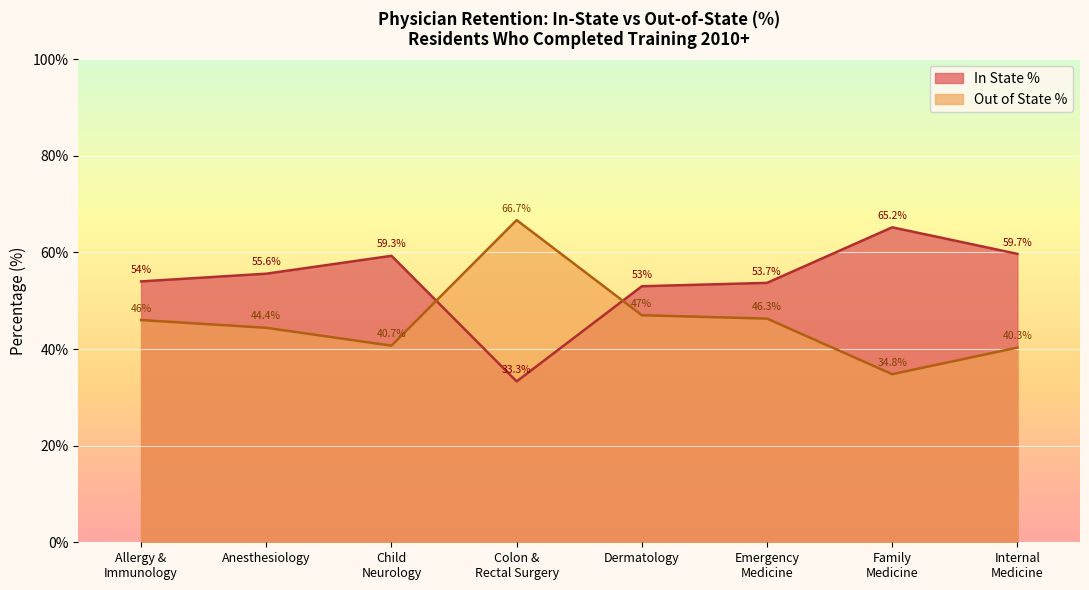

What is the minimum value for In State %?

33.3